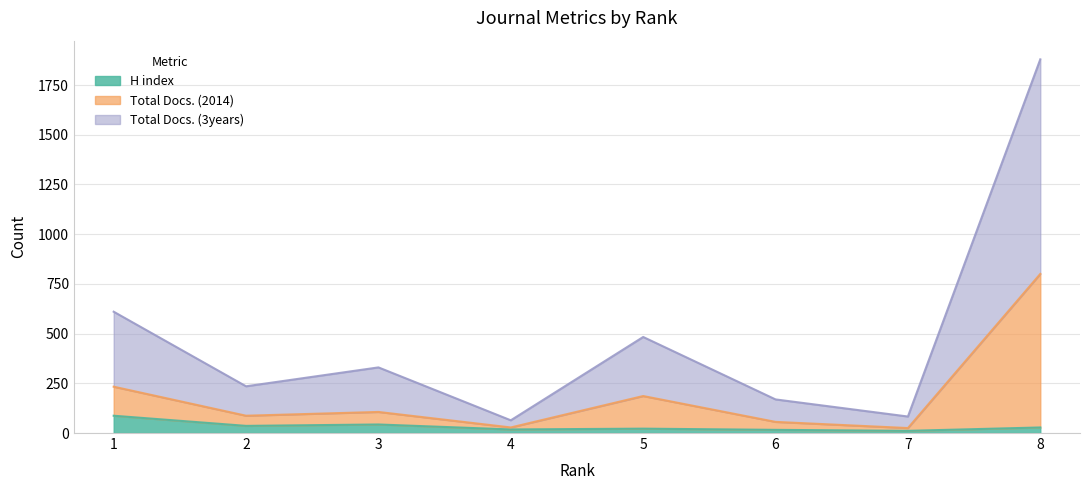

What is the difference between the second highest and second lowest values in the Total Docs. (2014) series?

205